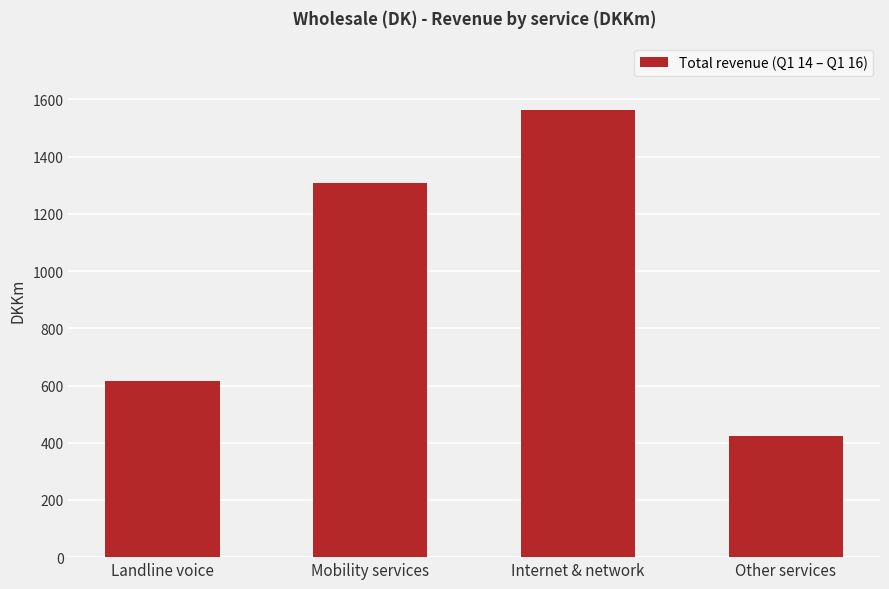

What is the sum of the values at Mobility services and Landline voice?

1924